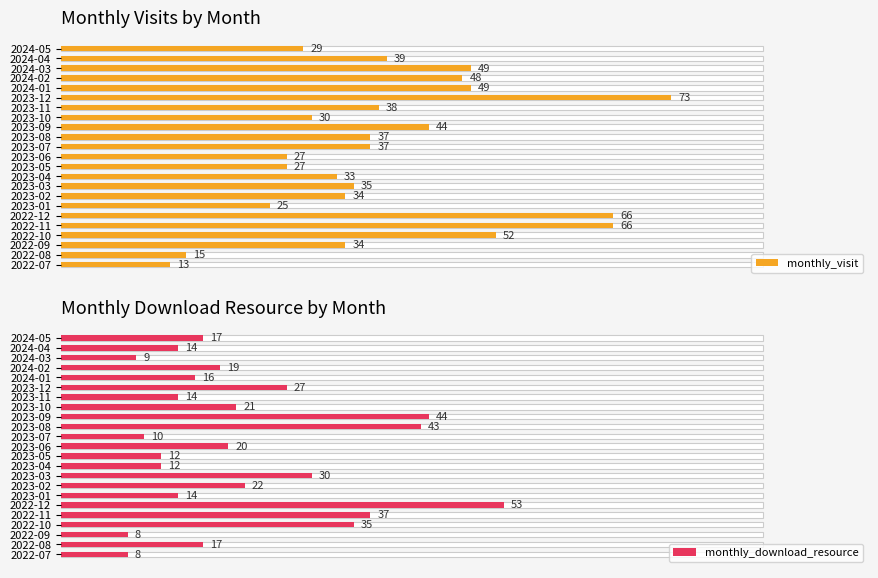

Between 20 and 10, which series saw the biggest shift?

monthly_visit